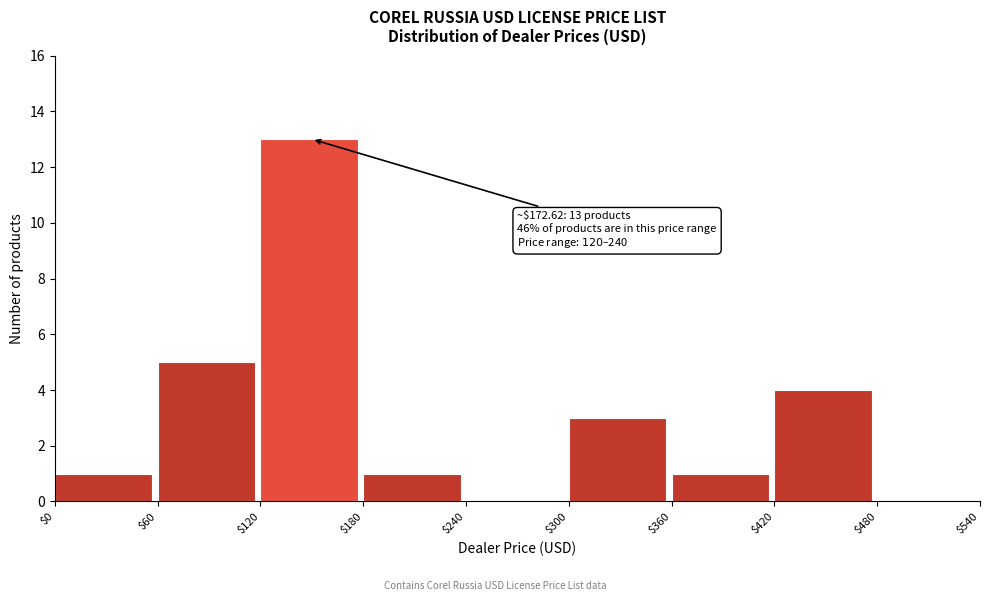

Over which range of the x-axis is the bar tallest?

$120 to $180